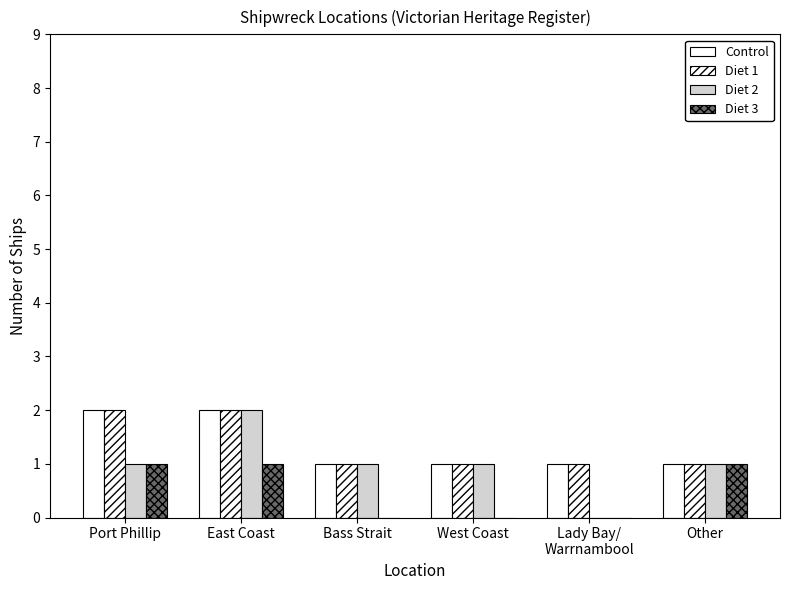

List the labels in order of Diet 1 value, largest first.

Port Phillip, East Coast, Bass Strait, West Coast, Lady Bay/
Warrnambool, Other